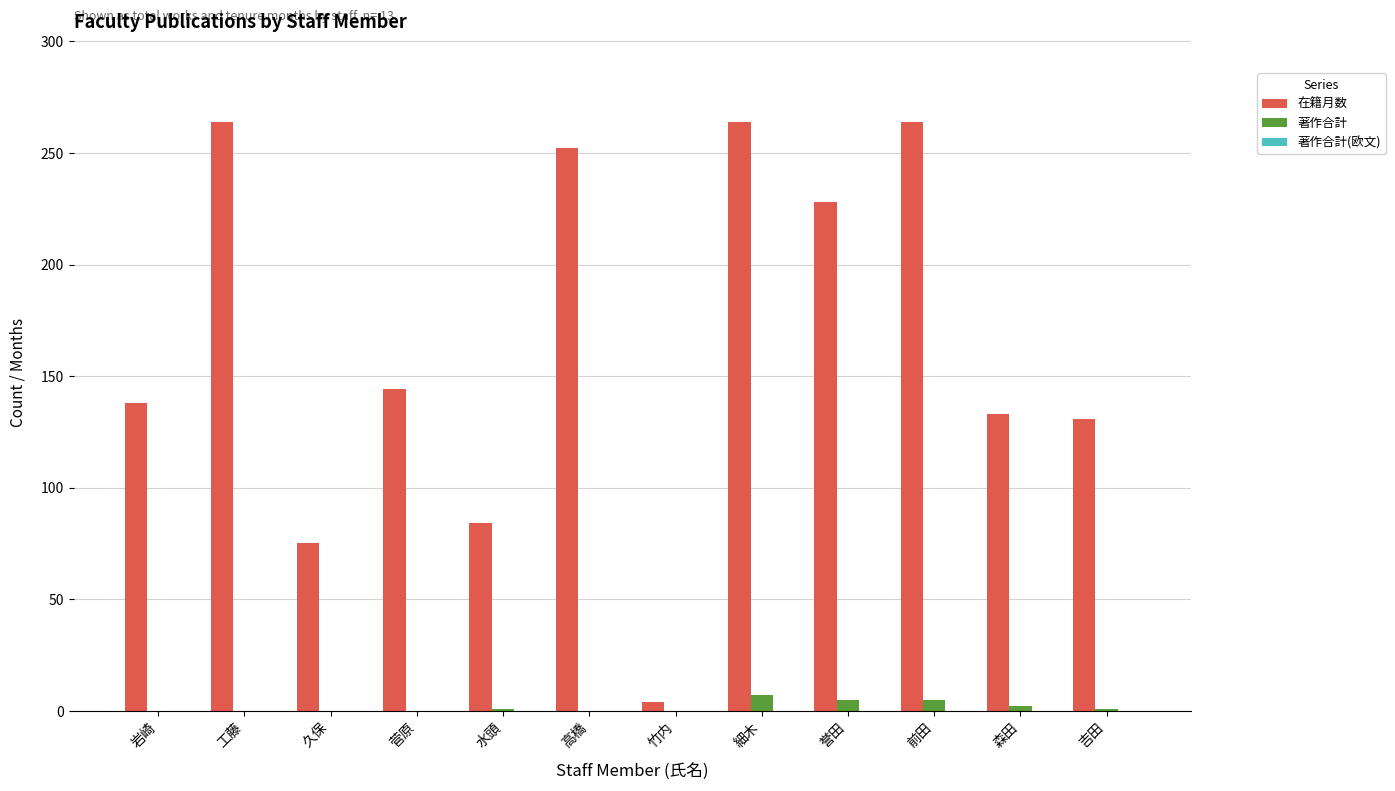

The 著作合計 series shows 0 at 工藤. True or false?

True